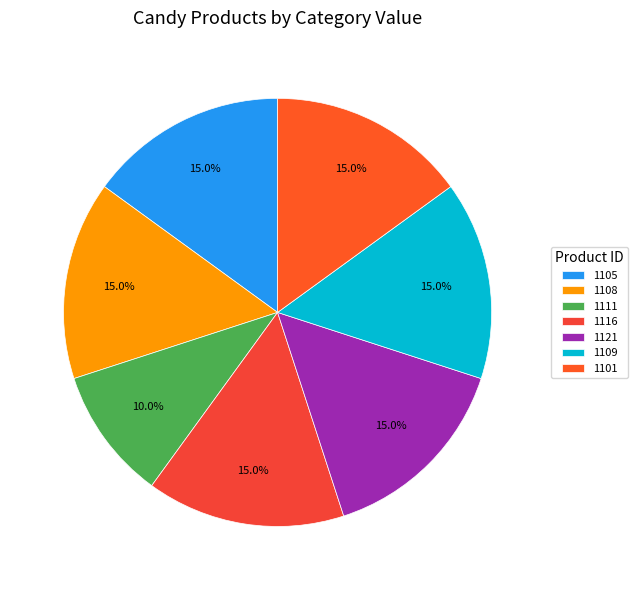

What percentage is the 1111 slice, to the nearest percent?

10%